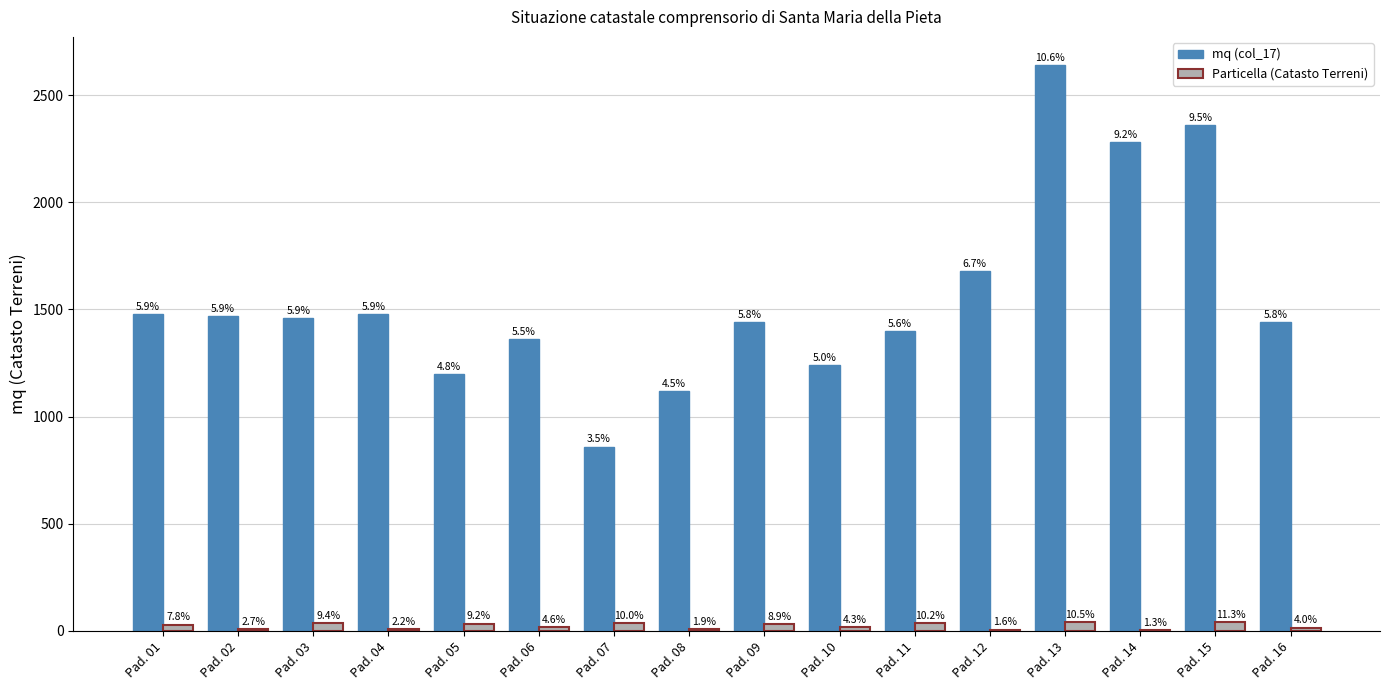

Reading left to right, extract all data points from this chart.

mq (col_17): 1480	1470	1460	1480	1200	1360	860	1120	1440	1240	1400	1680	2640	2280	2360	1440
Particella (Catasto Terreni): 29	10	35	8	34	17	37	7	33	16	38	6	39	5	42	15